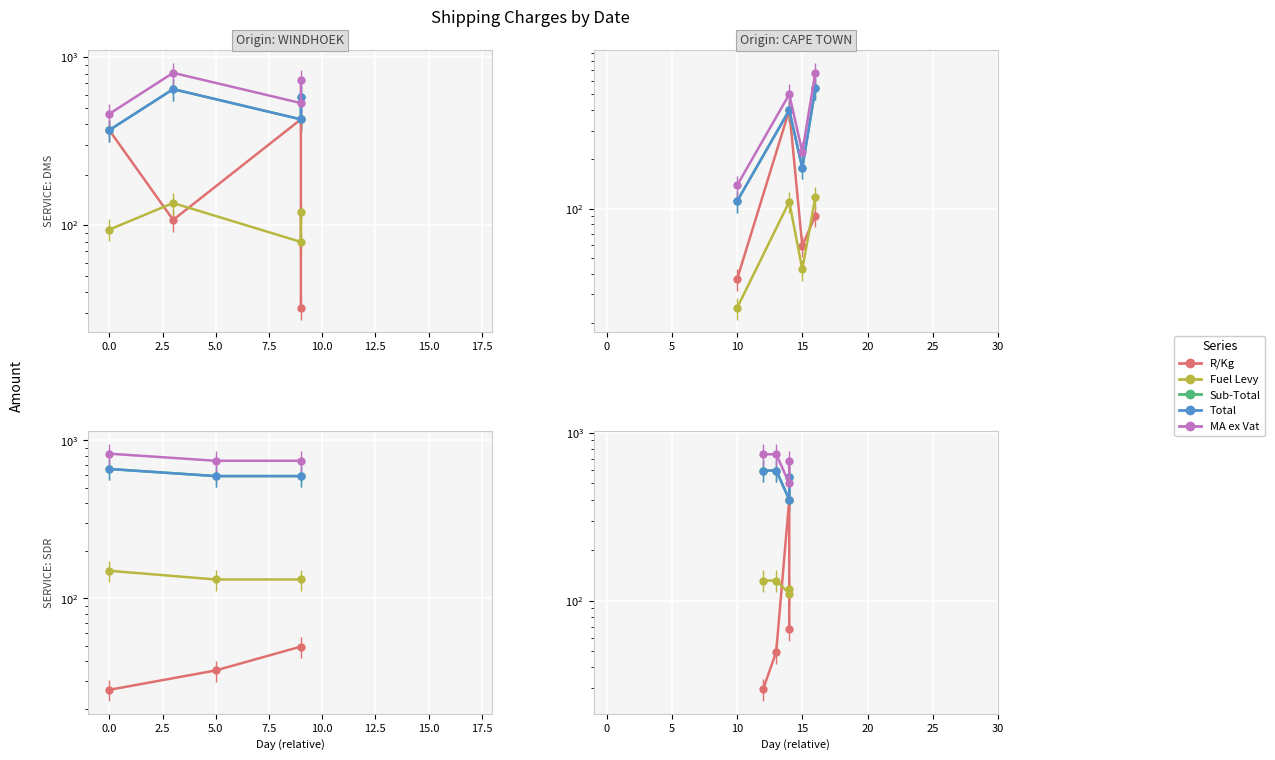

Is the value of Total at −2.5 greater than the value of R/Kg at 2.5?

Yes